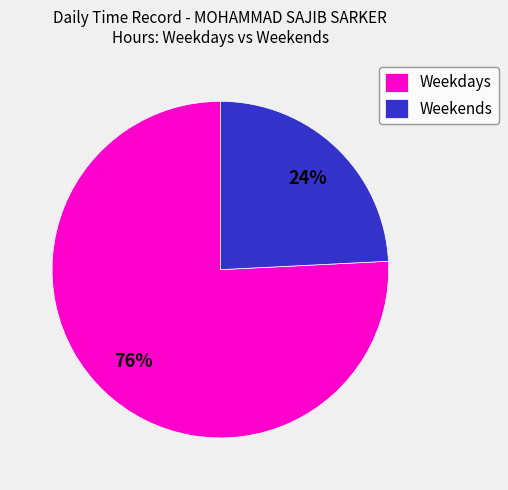

True or false: Weekdays accounts for 76% of the total.

True